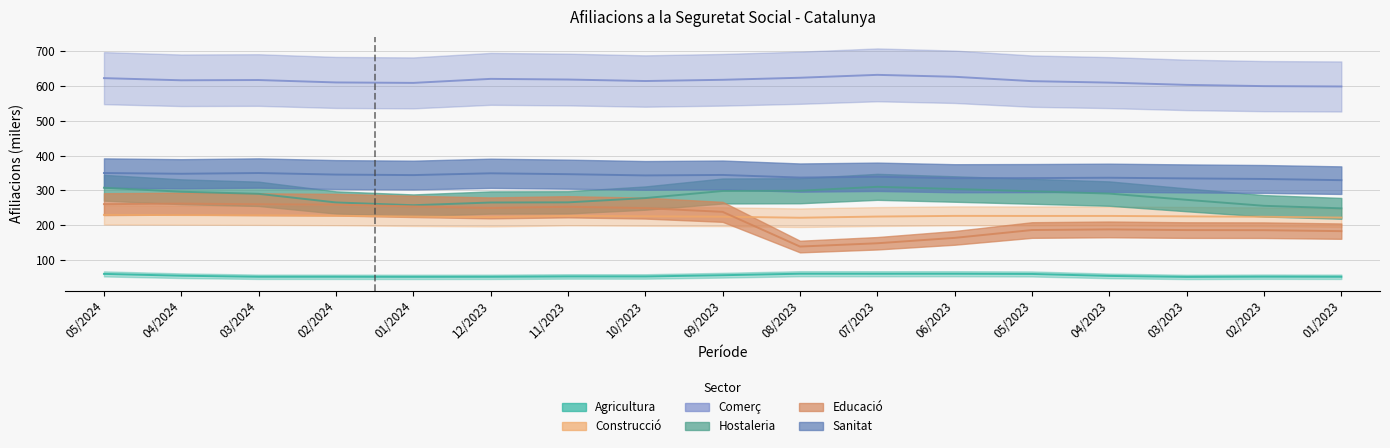

Where is the first local minimum for Agricultura?

01/2024